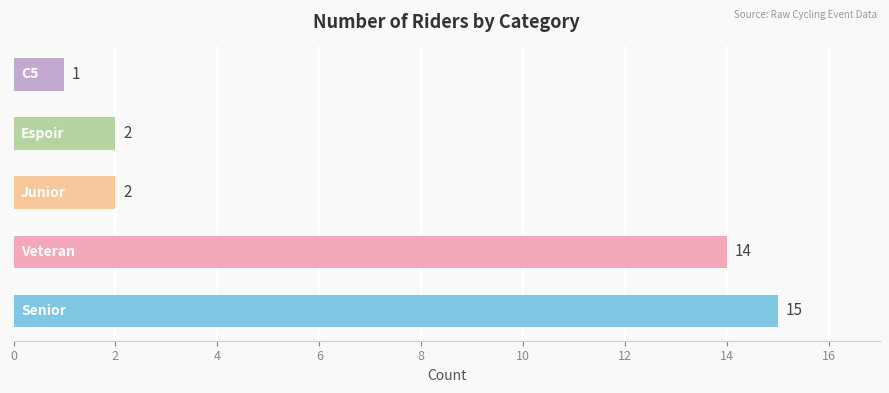

What is the greatest value displayed?

15